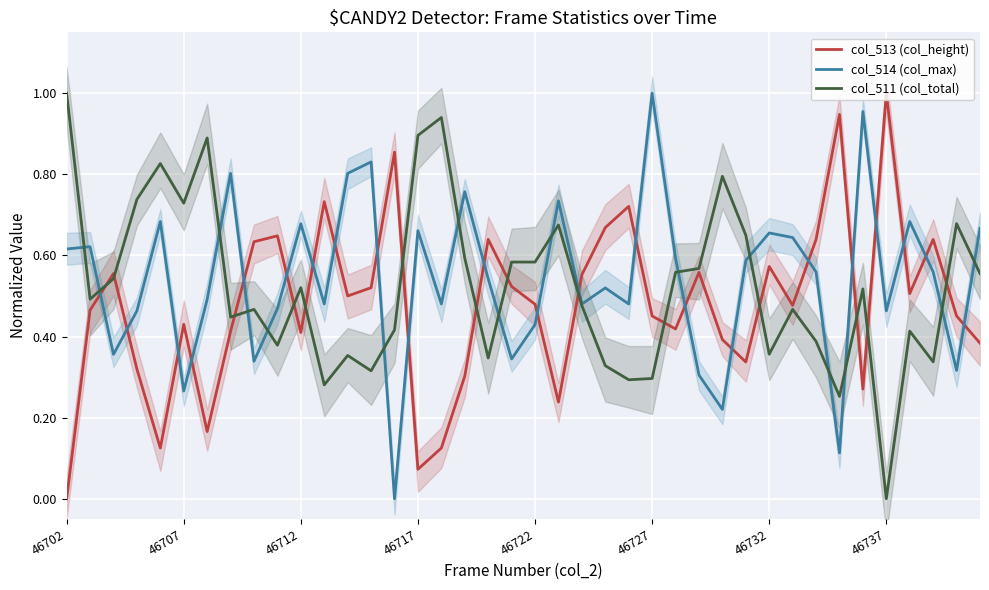

Is the value of col_511 (col_total) at 13 greater than the value of col_513 (col_height) at 32?

No